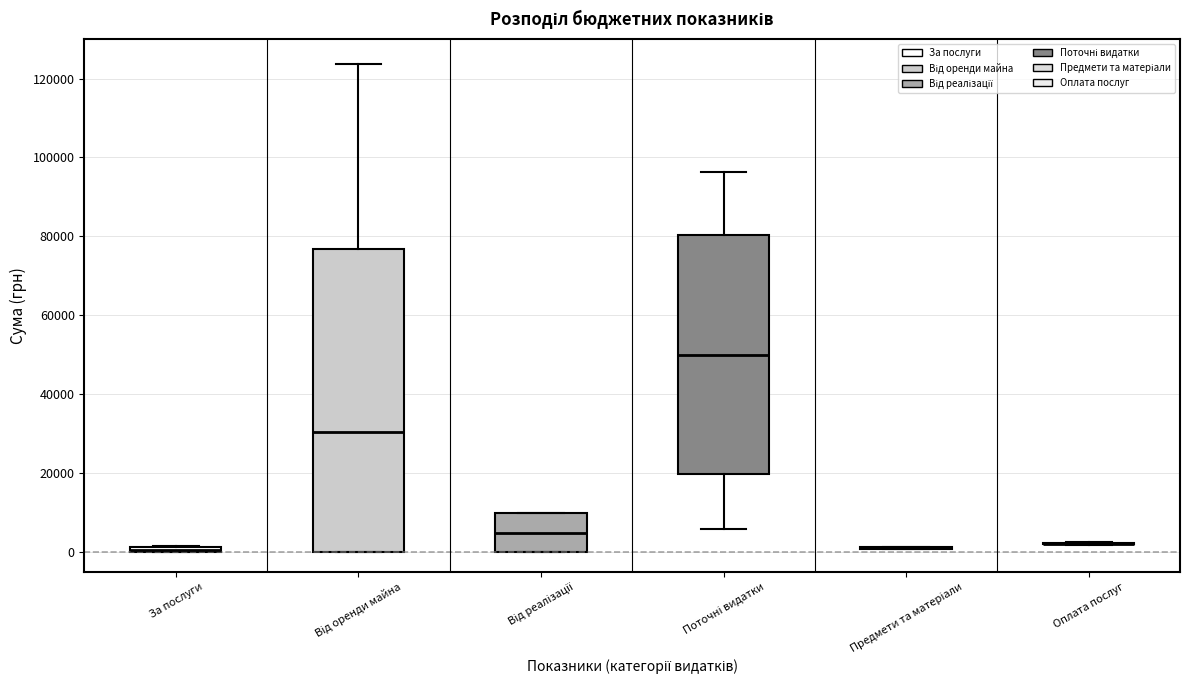

Which box is the tallest, from its lower edge to its upper edge?

Від оренди майна